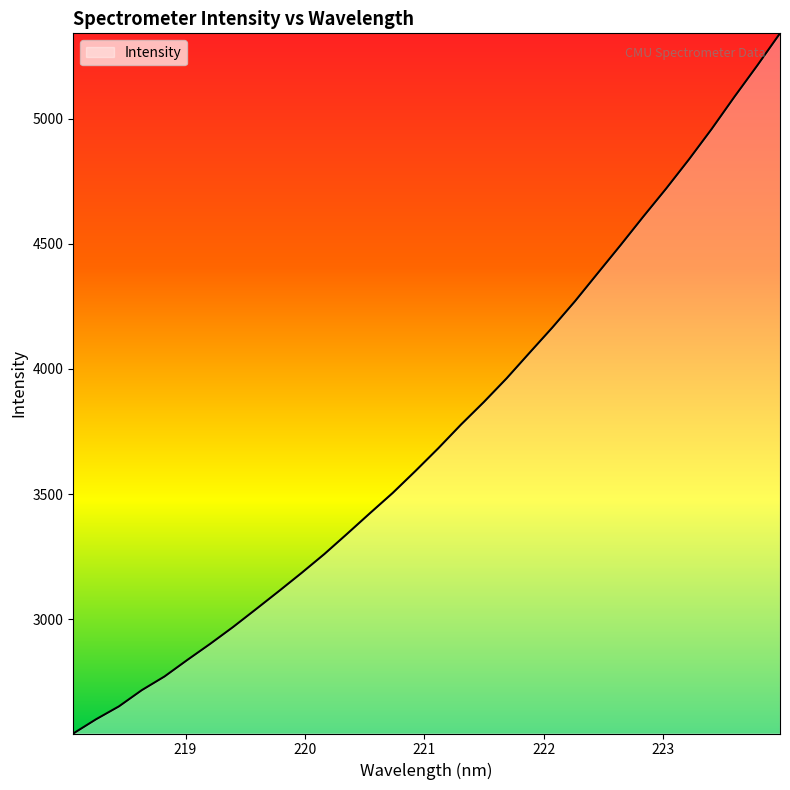

True or false: there are more than 0 points higher than both neighbors.

False